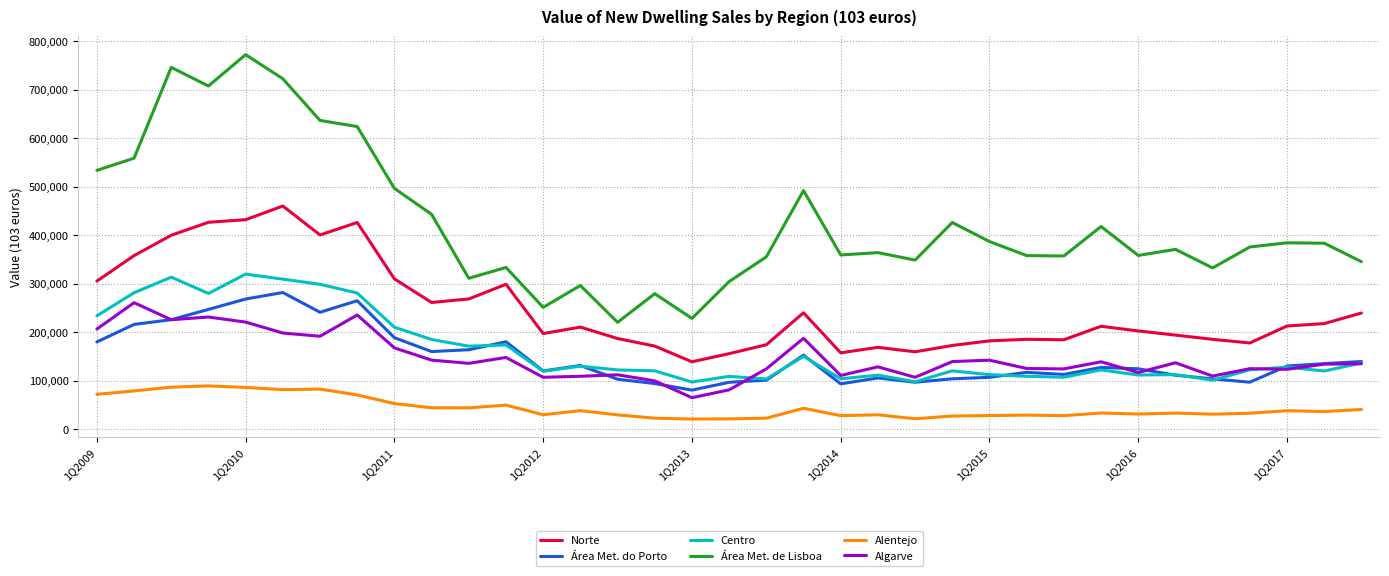

What is the smallest value displayed?

20537